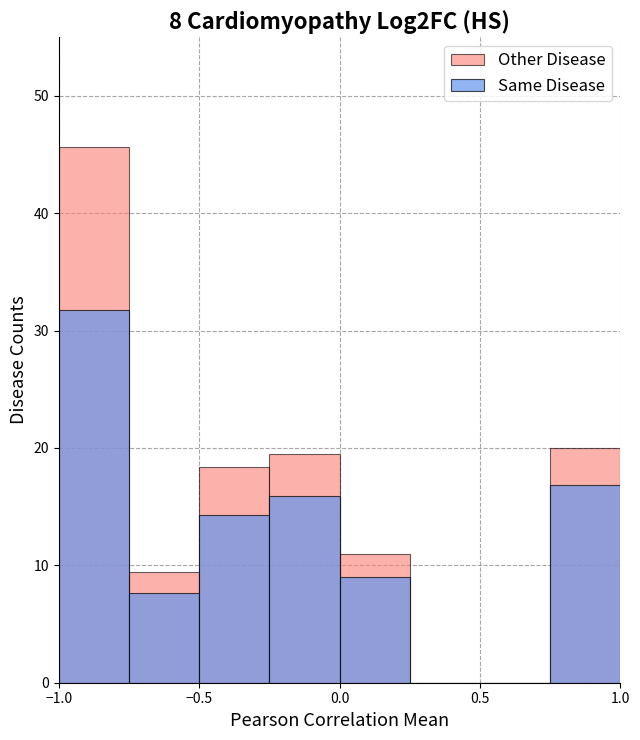

How many data points in Same Disease are above 14?

4